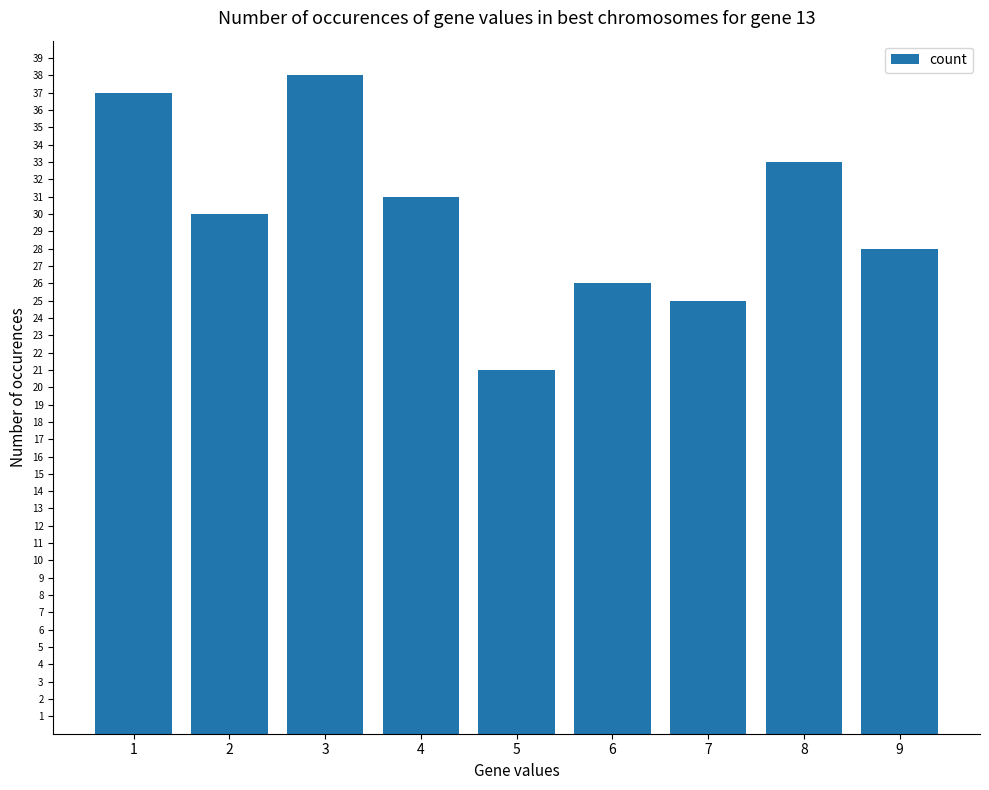

List the labels in order of value, largest first.

3, 1, 8, 4, 2, 9, 6, 7, 5